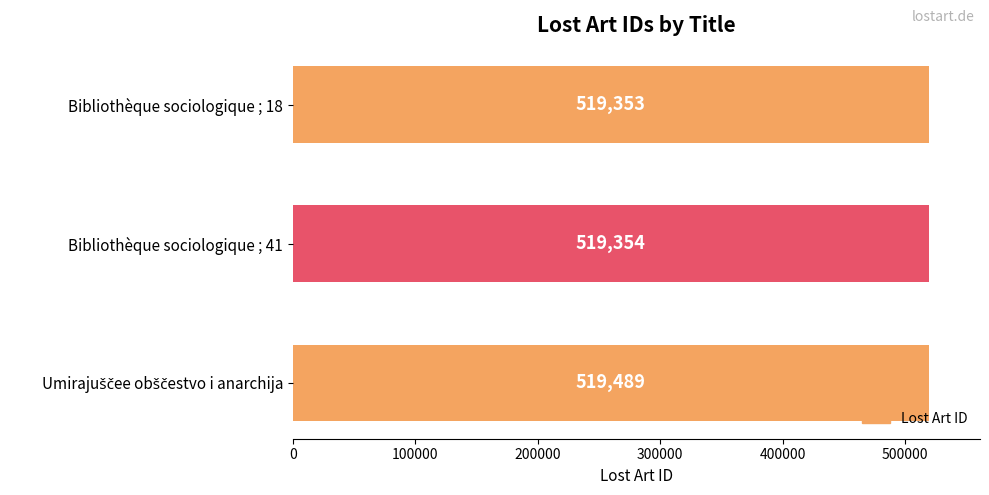

Which has a higher value, Bibliothèque sociologique ; 41 or Bibliothèque sociologique ; 18?

Bibliothèque sociologique ; 41